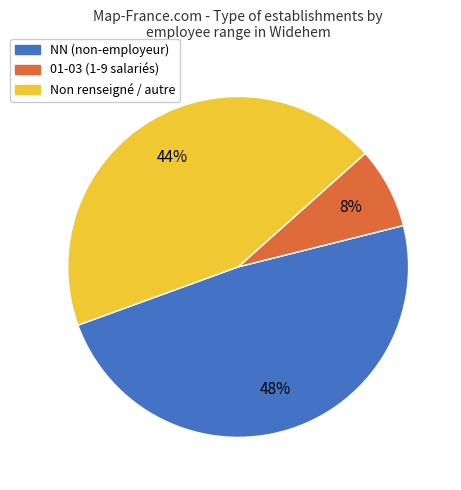

To the nearest percent, what is the average slice percentage?

33%